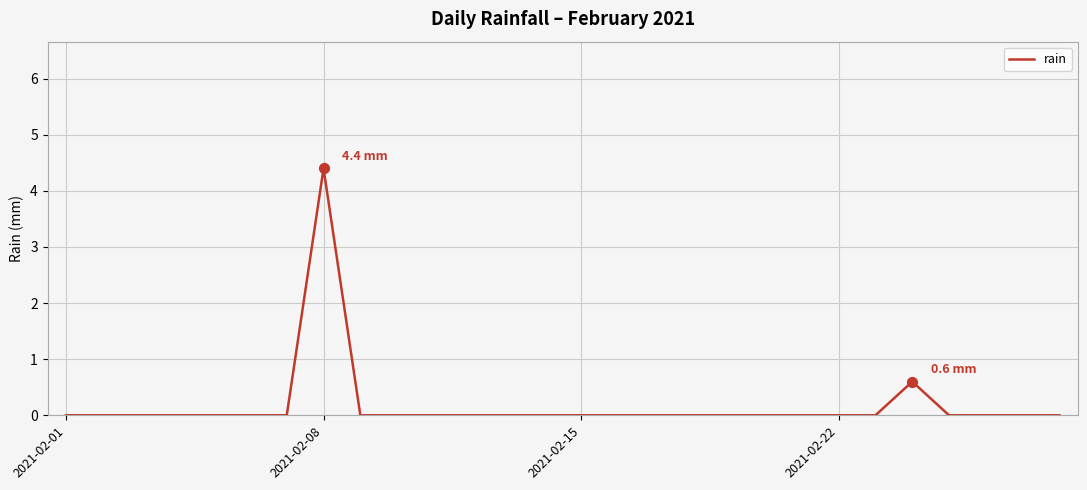

What is the maximum value shown in the chart?

4.4